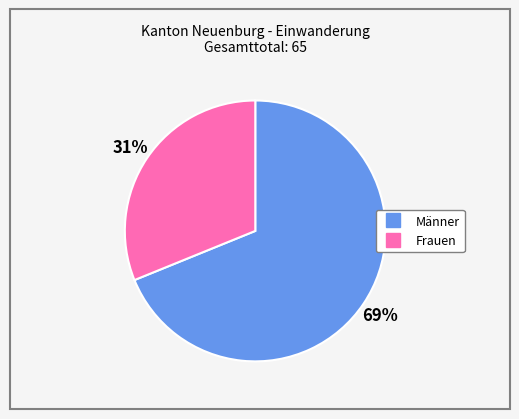

Combined, do Frauen and Männer account for over 50%?

Yes